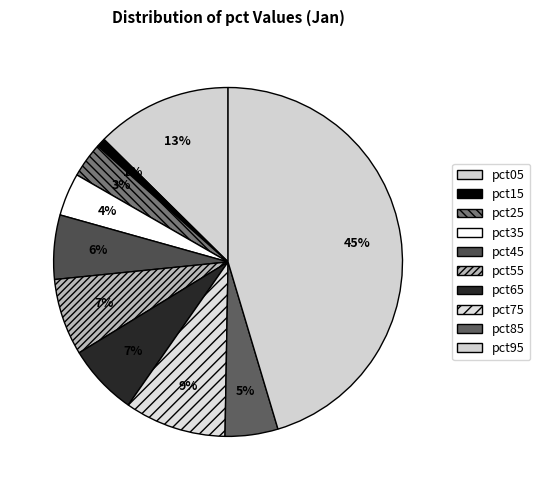

To the nearest percent, what percentage of the pie is pct05?

13%